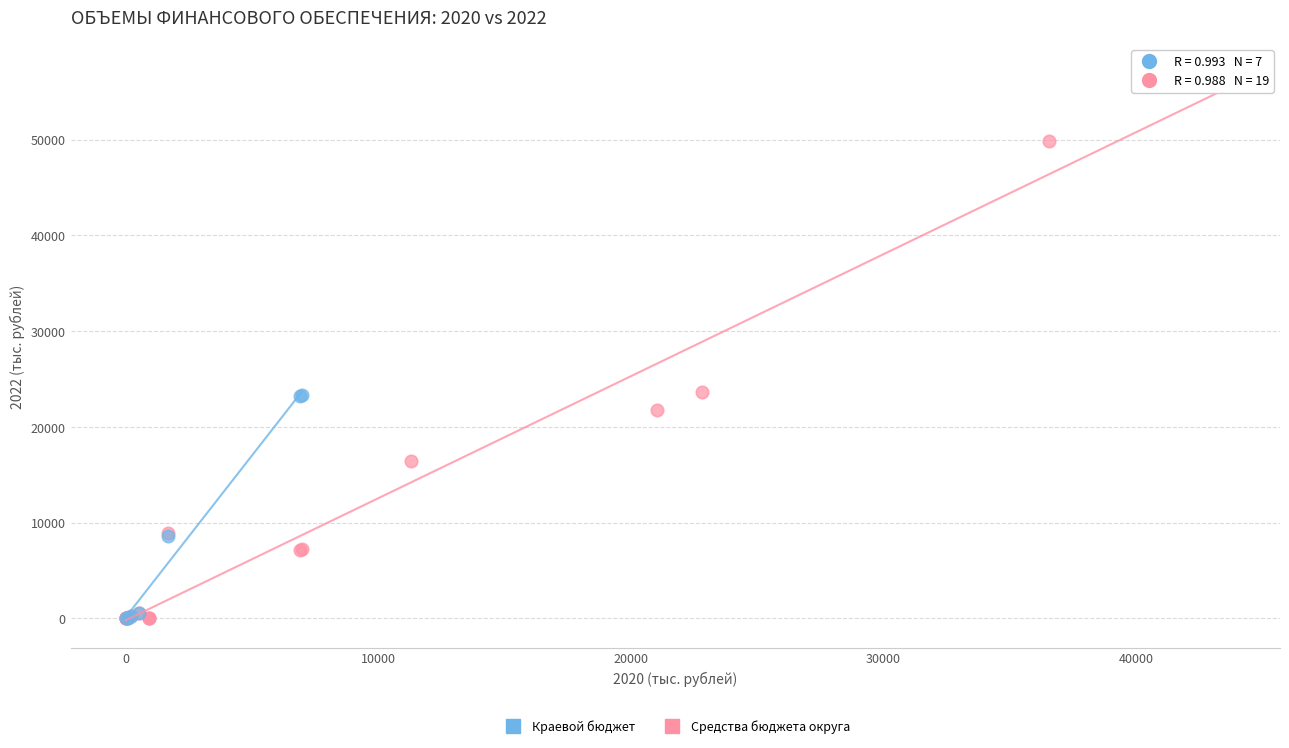

Which series has the widest spread of Y values?

Средства бюджета округа